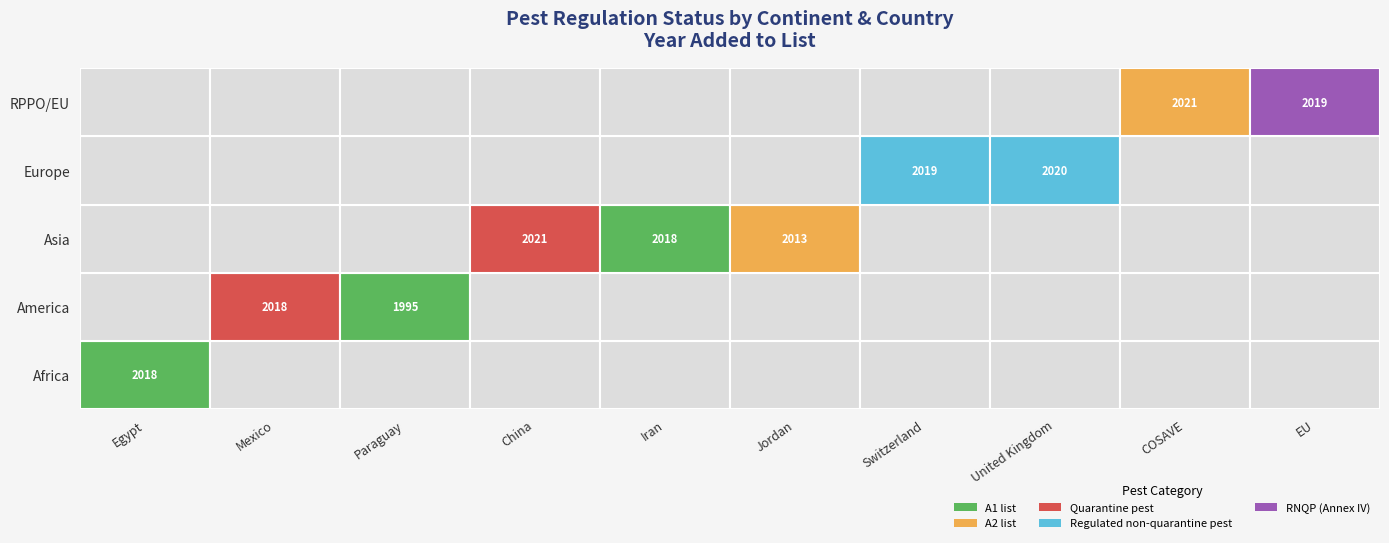

What is the sum of the values at 3 and 2?

4016